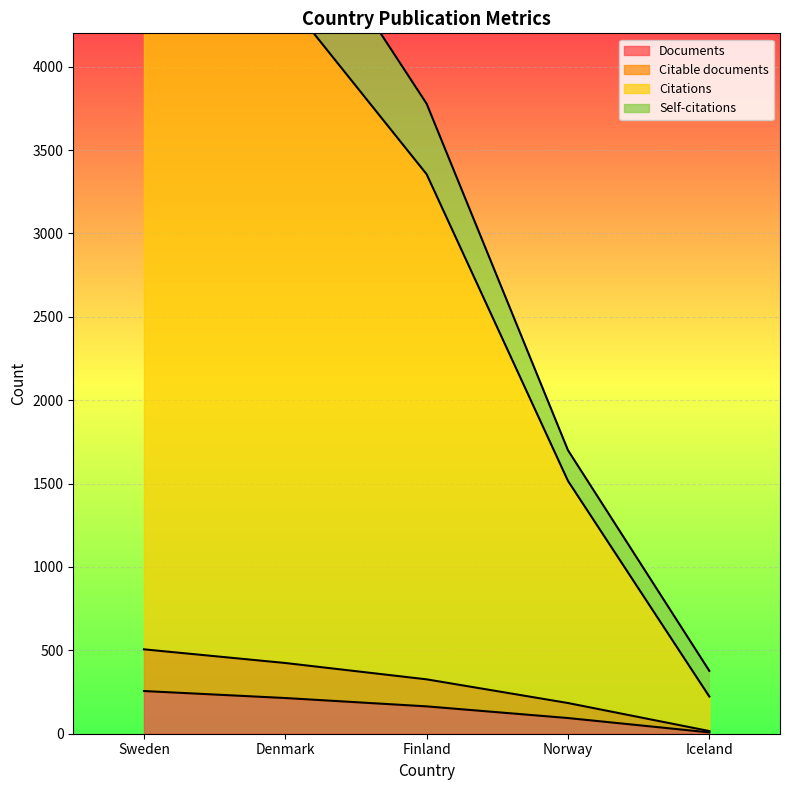

True or false: Documents and Citable documents intersect in this chart.

False